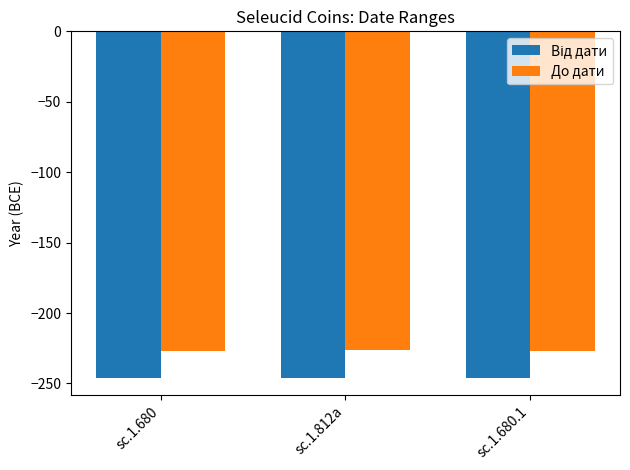

What is the label of the 2nd bar from the left?

sc.1.812a